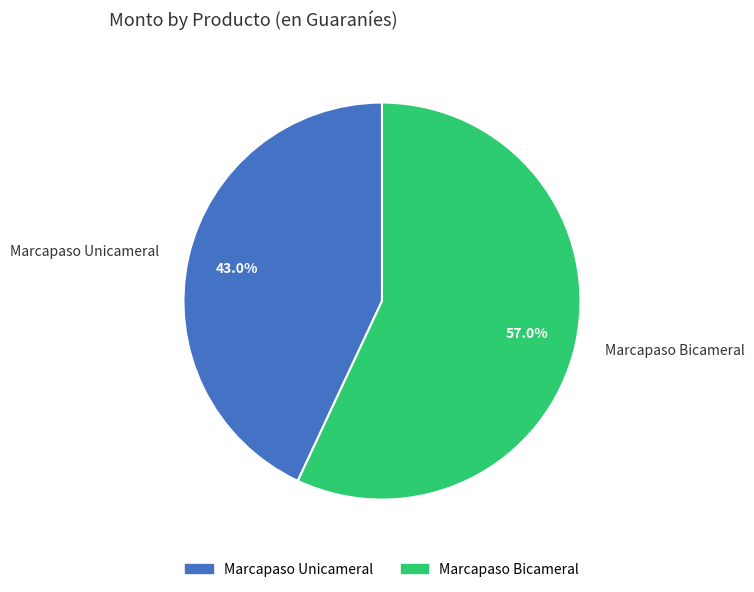

Rank the categories by value from lowest to highest.

Marcapaso Unicameral, Marcapaso Bicameral